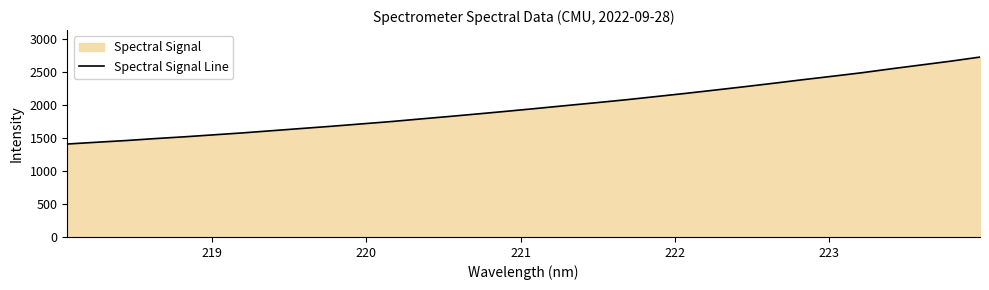

What is the greatest value displayed?

2725.7